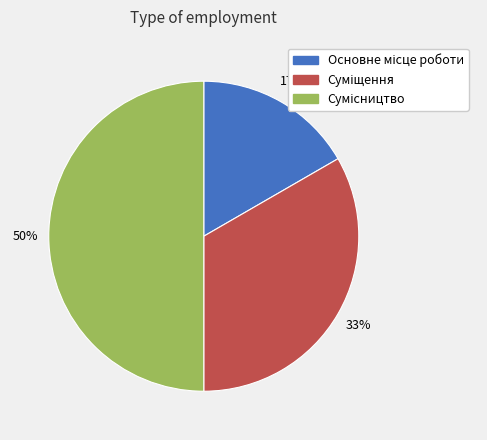

To the nearest percent, what is the average slice percentage?

33%